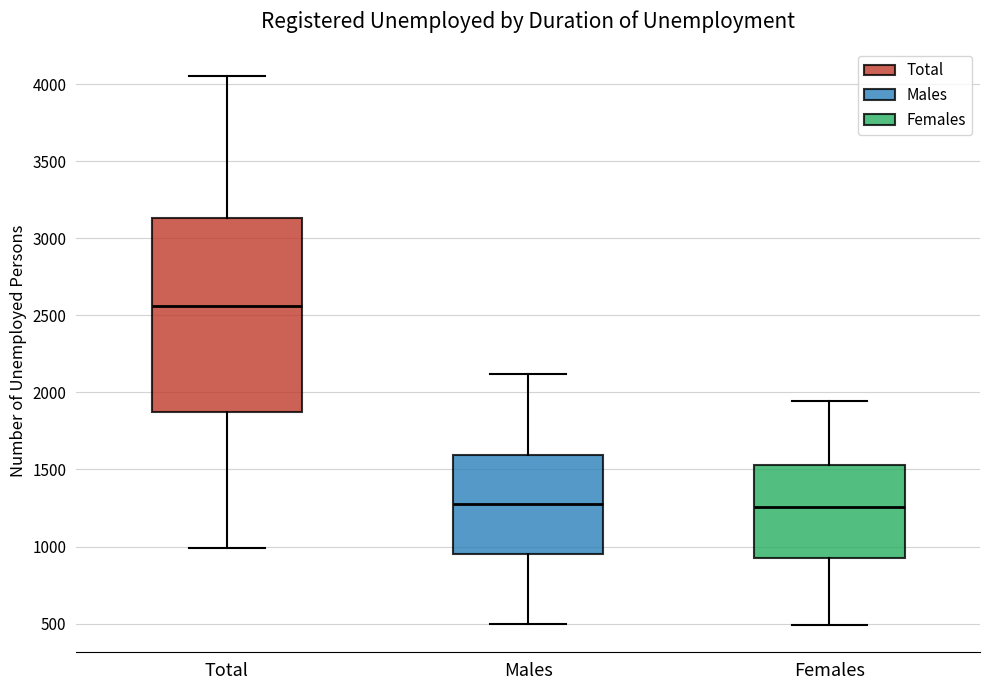

Which box is the tallest, from its lower edge to its upper edge?

Total